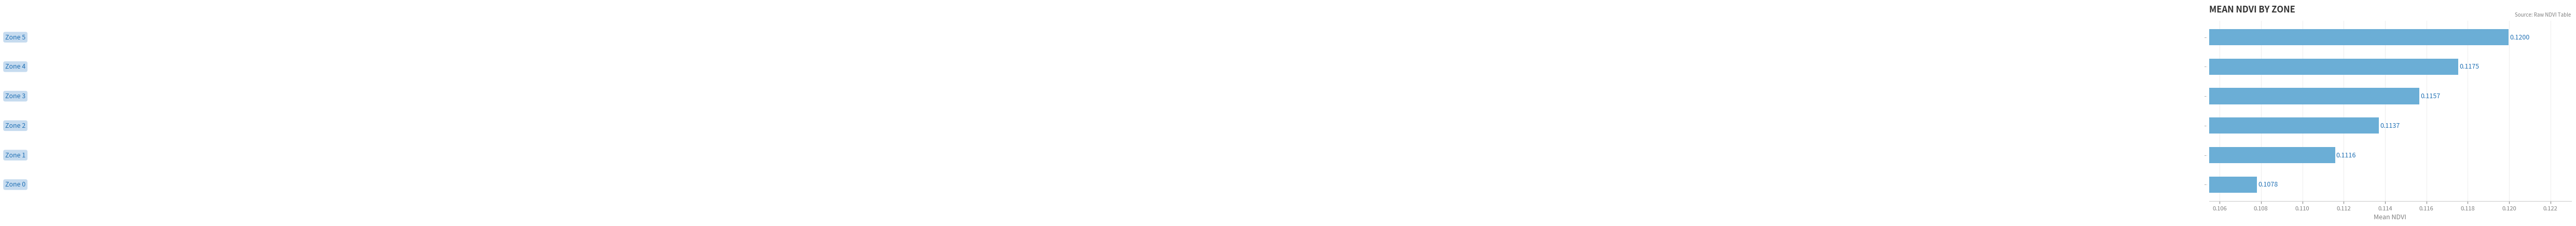

Where is the data nearest to the value 0?

Zone 0